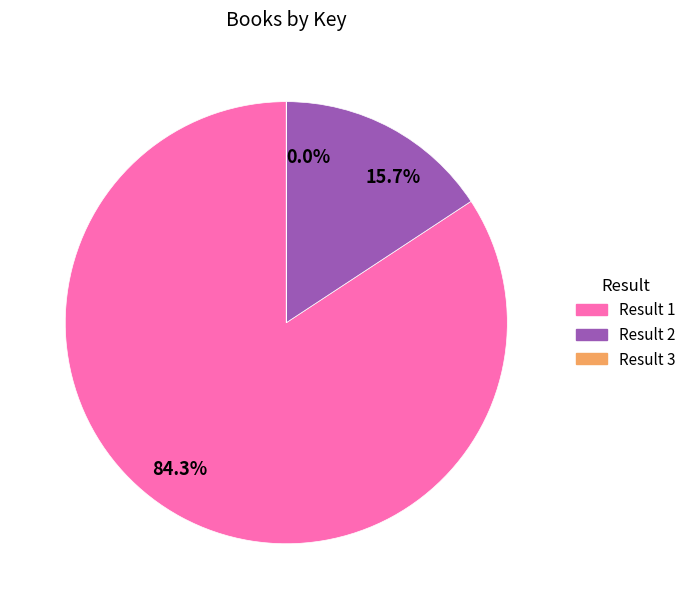

Does any single category account for the majority?

Yes